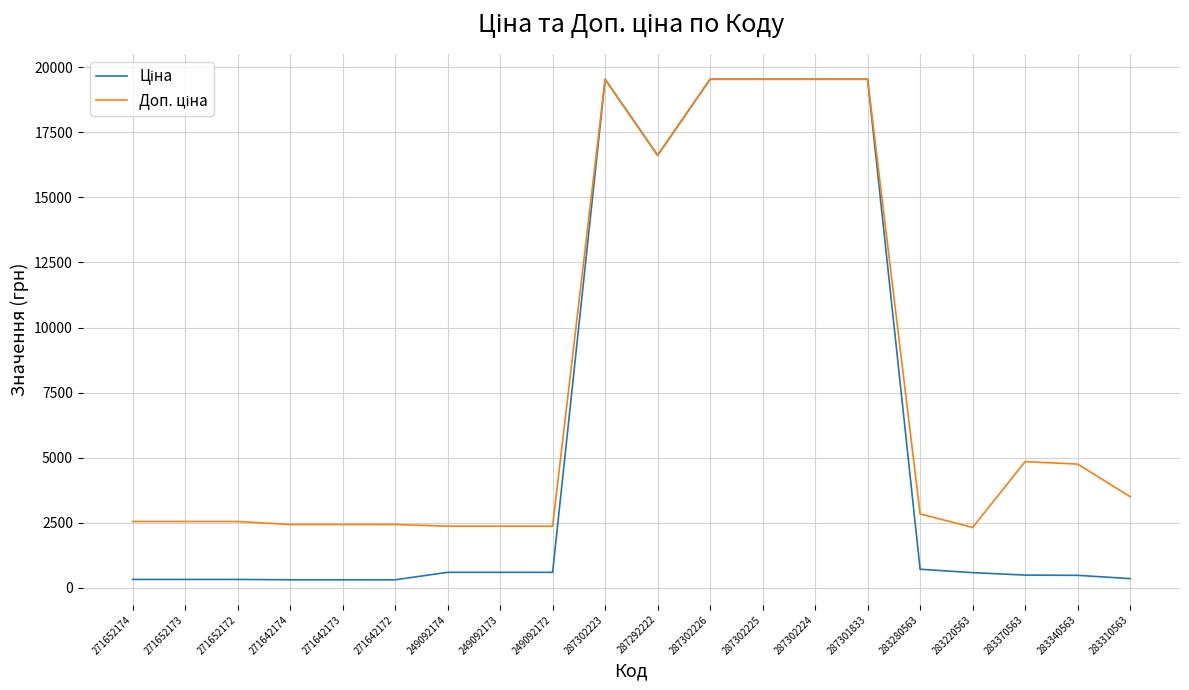

What is the greatest value displayed?

19542.7